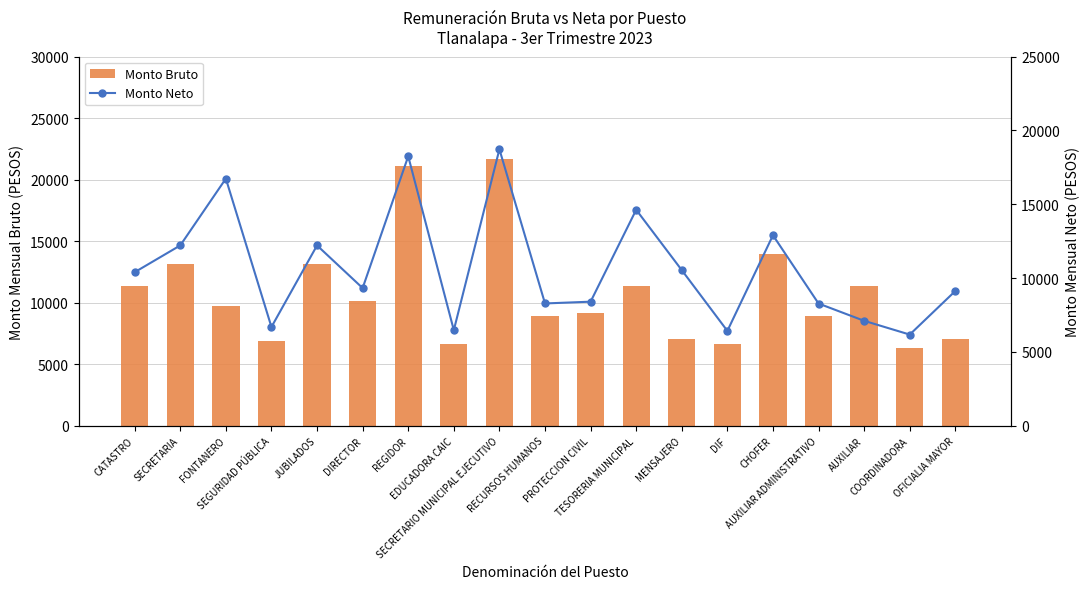

What is the total value across all series at CATASTRO?

21730